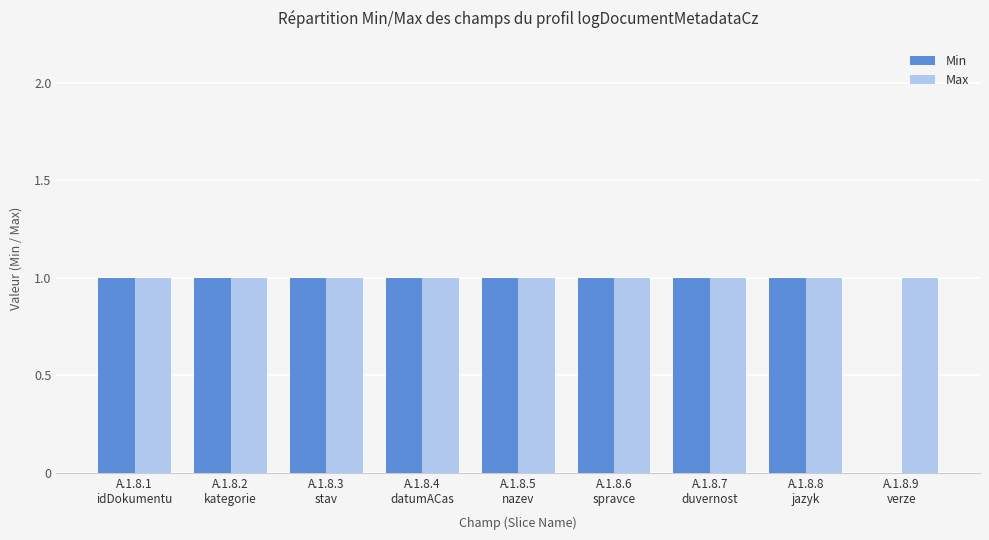

Which series has the largest total across all categories?

Max